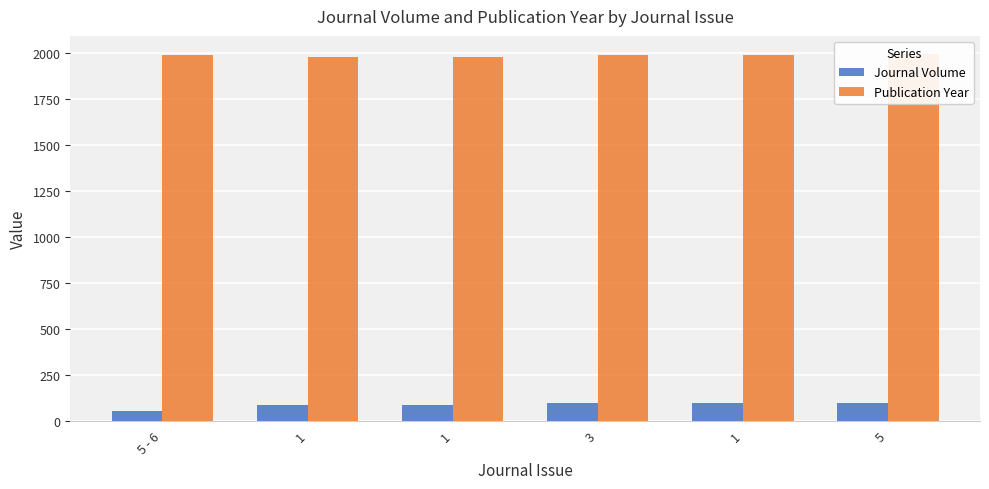

Is the value of Publication Year at 1 greater than the value of Journal Volume at 5?

Yes